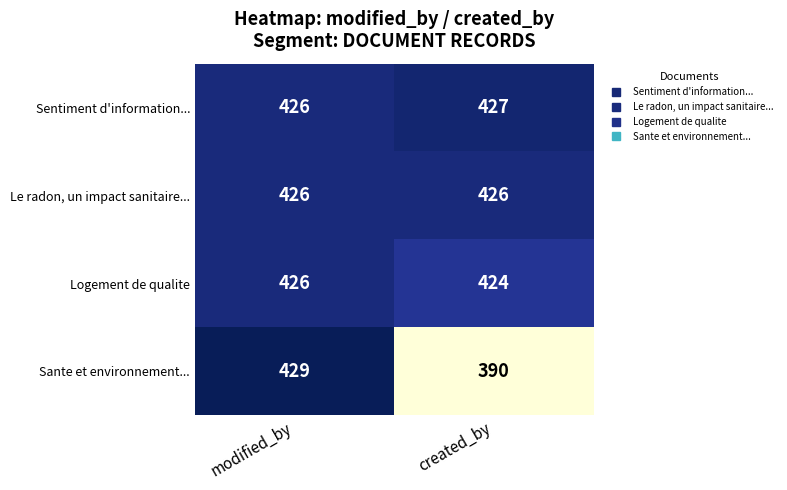

Reading left to right, transcribe all the data shown in this chart.

Sentiment d'information...: 426	427
Le radon, un impact sanitaire...: 426	426
Logement de qualite: 426	424
Sante et environnement...: 429	390